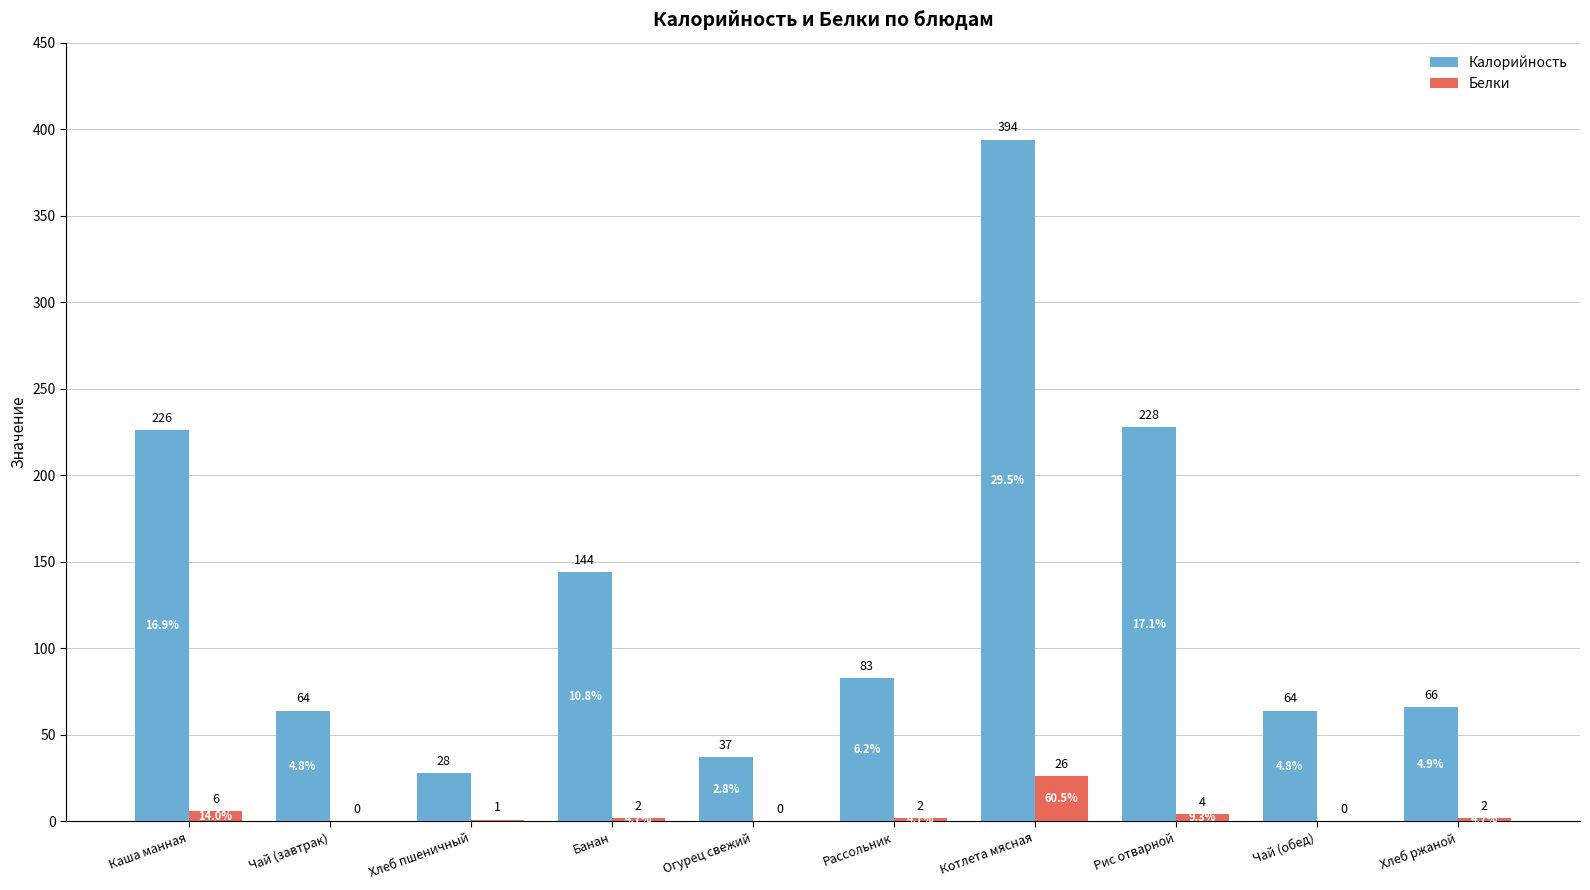

What is the spread (max minus min) of values at Каша манная?

220